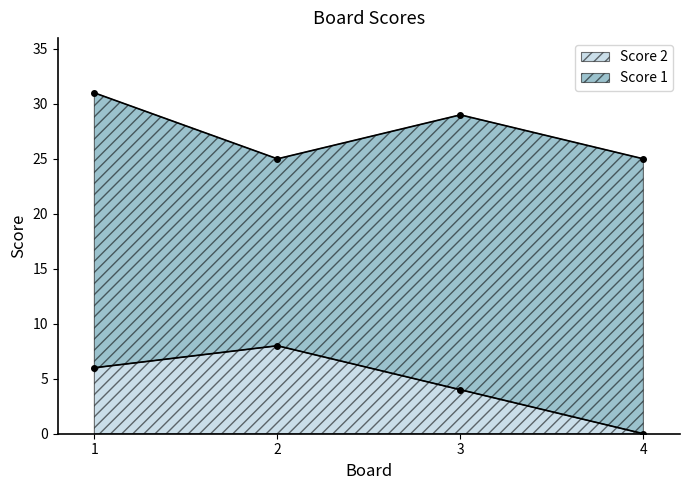

What is the difference between the values at 3 and 4?

4